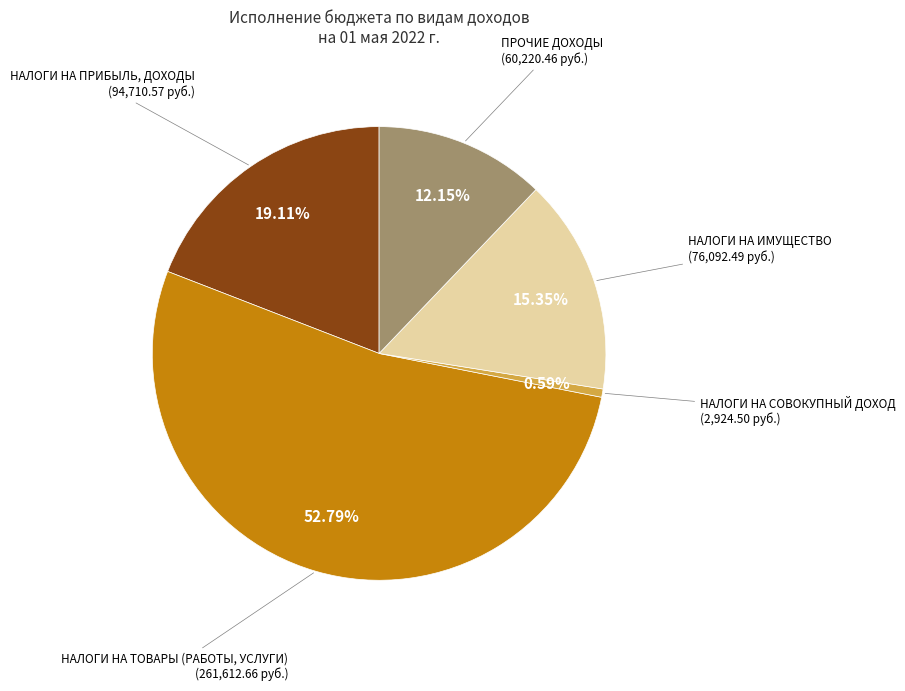

Which has a higher value, ПРОЧИЕ ДОХОДЫ or НАЛОГИ НА ТОВАРЫ (РАБОТЫ, УСЛУГИ)?

НАЛОГИ НА ТОВАРЫ (РАБОТЫ, УСЛУГИ)